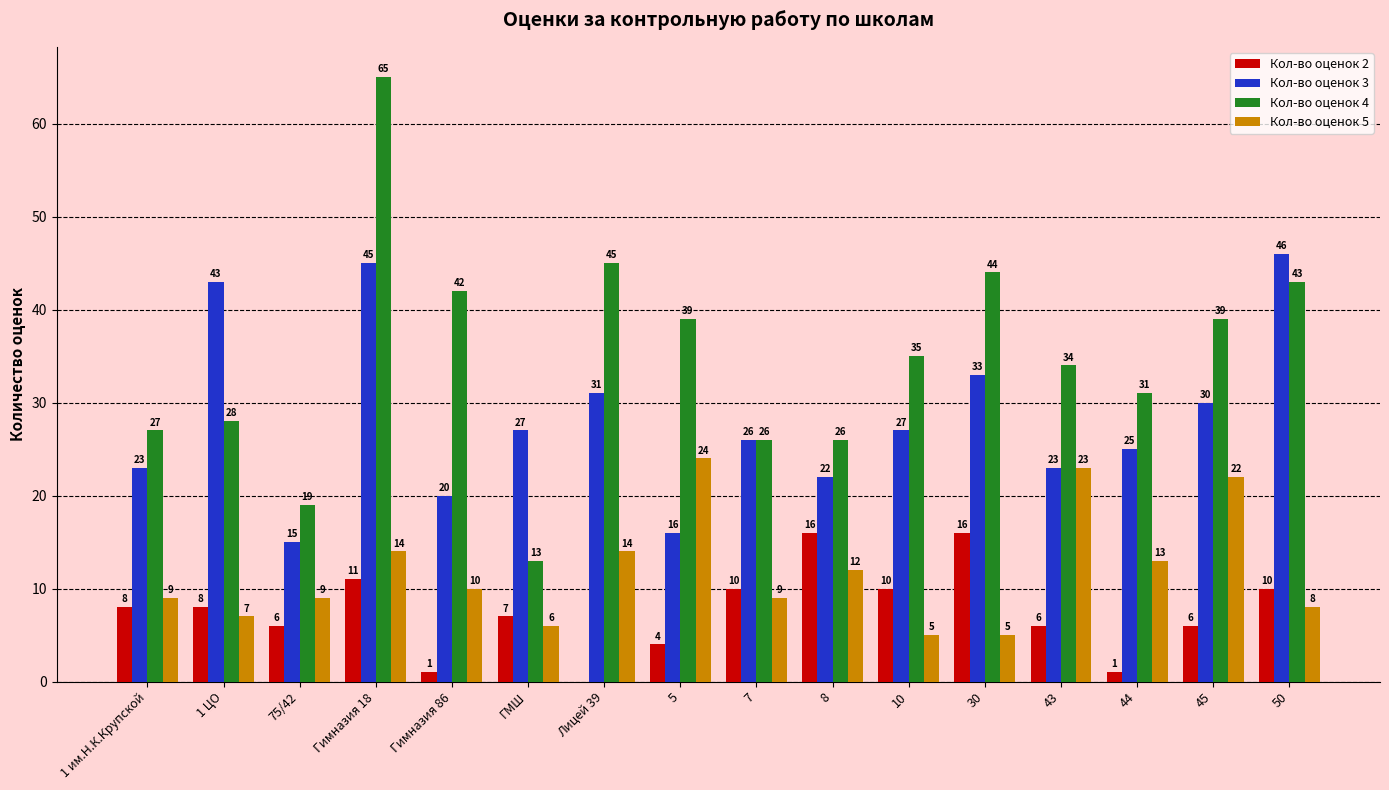

How many values in Кол-во оценок 2 are above zero?

15